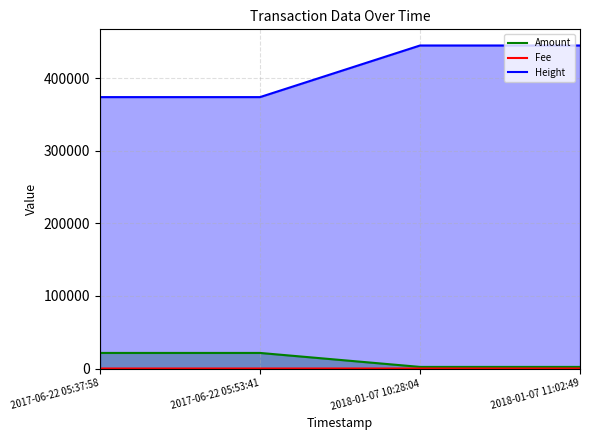

List the labels in order of Fee value, smallest first.

2017-06-22 05:53:41, 2018-01-07 10:28:04, 2018-01-07 11:02:49, 2017-06-22 05:37:58